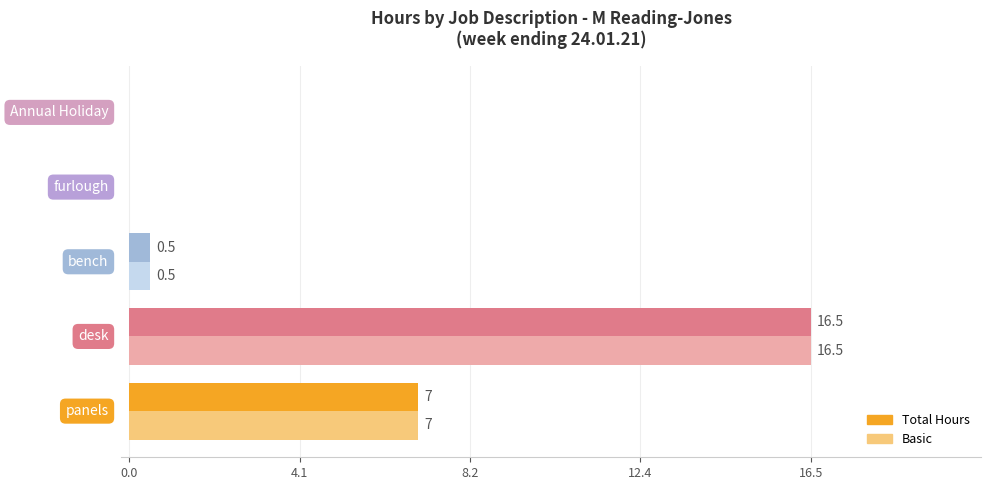

What is the greatest value displayed?

16.5